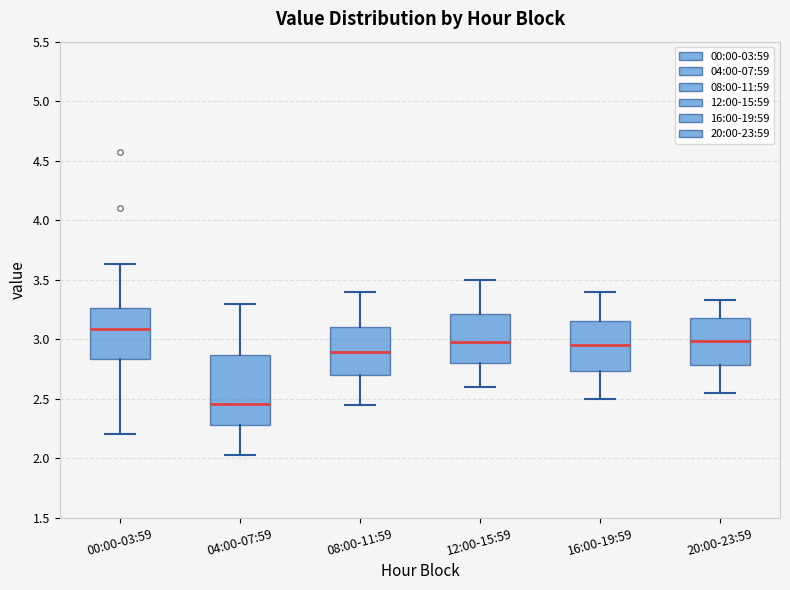

Reading left to right, transcribe this box plot: for each box, give where its median line is, the range the box spans, and where its two whiskers end, as read against the y-axis. The values are not printed on the chart, so give them approximately, as read against the axis.

00:00-03:59: median 3.10, box 2.85 to 3.25, whiskers 2.20 to 3.65
04:00-07:59: median 2.45, box 2.30 to 2.85, whiskers 2.05 to 3.30
08:00-11:59: median 2.90, box 2.70 to 3.10, whiskers 2.45 to 3.40
12:00-15:59: median 3.00, box 2.80 to 3.20, whiskers 2.60 to 3.50
16:00-19:59: median 2.95, box 2.75 to 3.15, whiskers 2.50 to 3.40
20:00-23:59: median 3.00, box 2.80 to 3.20, whiskers 2.55 to 3.35